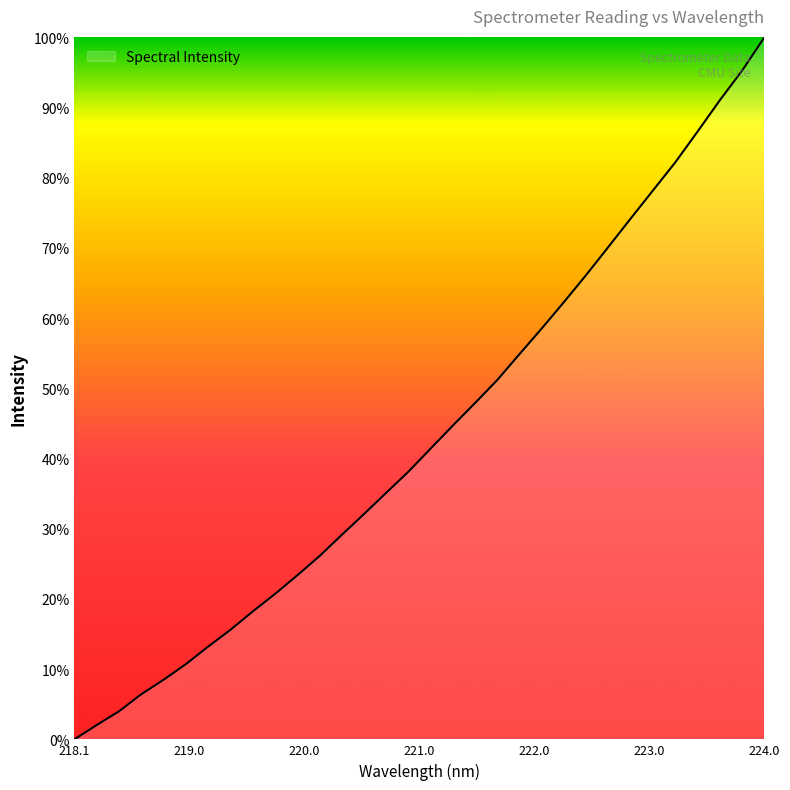

What is the maximum value shown in the chart?

100.0